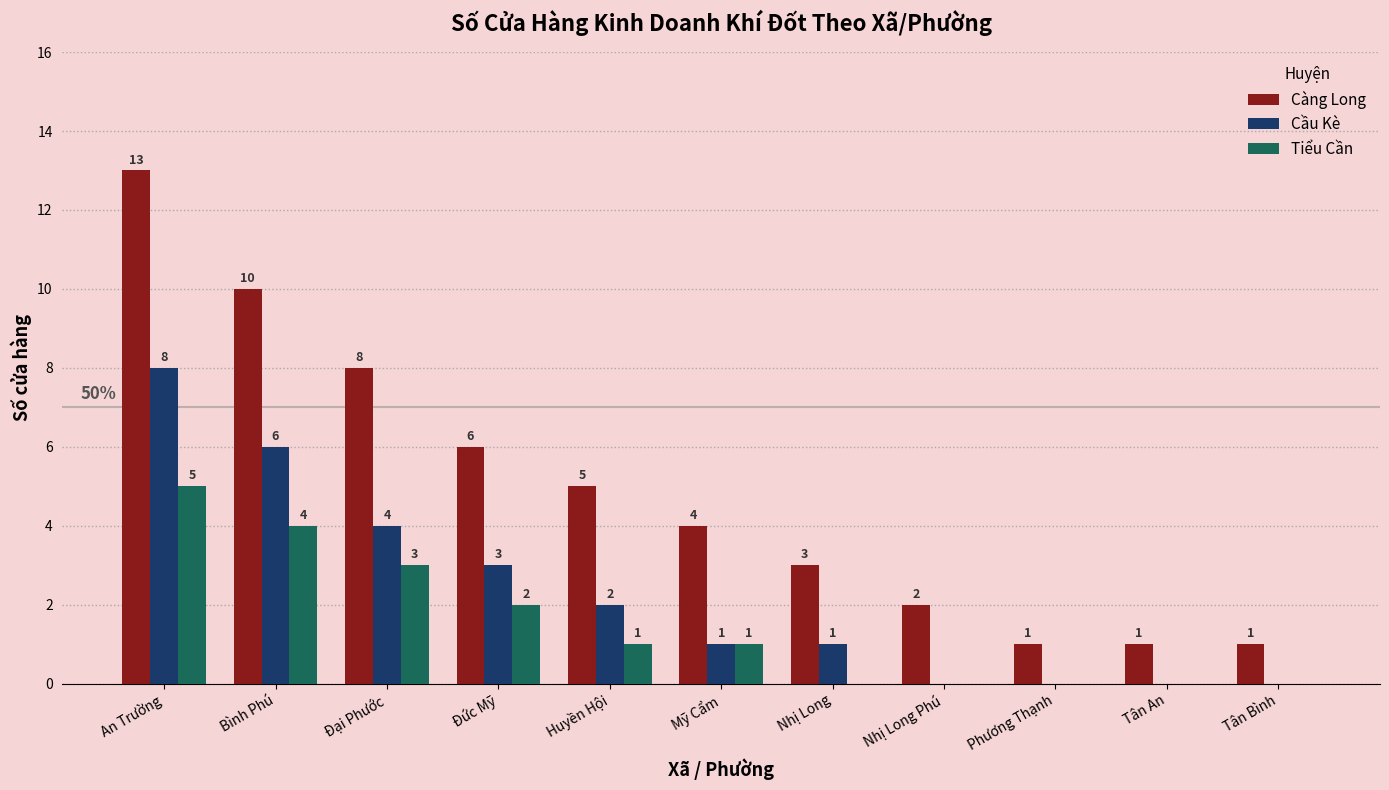

What is the total value across all series at Phương Thạnh?

1